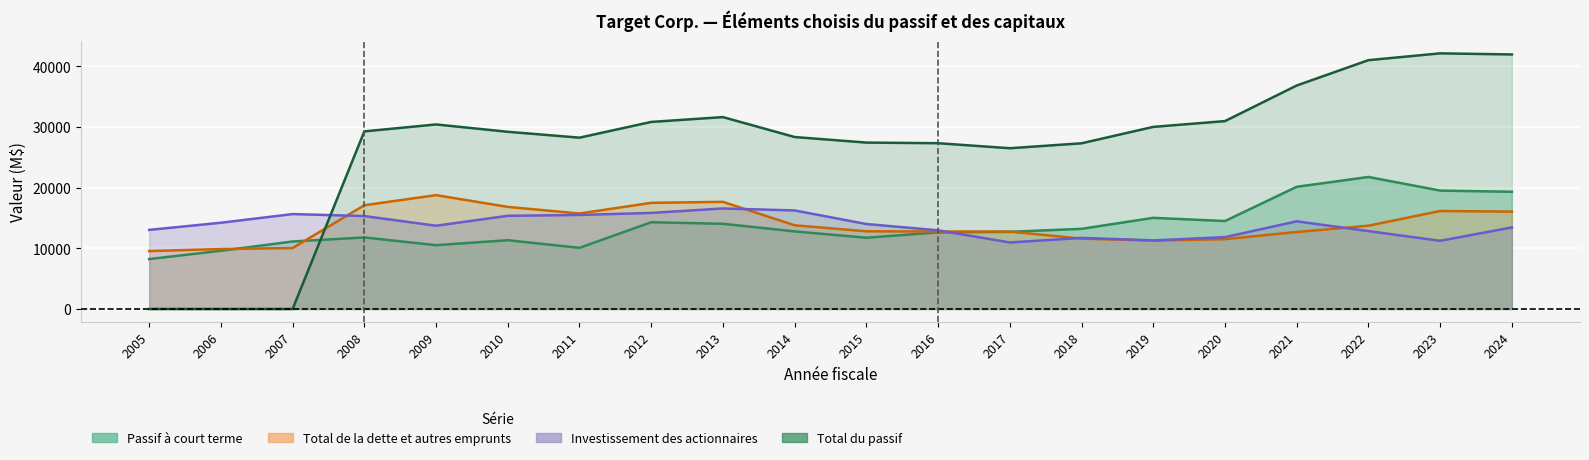

How many times do Total du passif and Investissement des actionnaires cross each other?

1